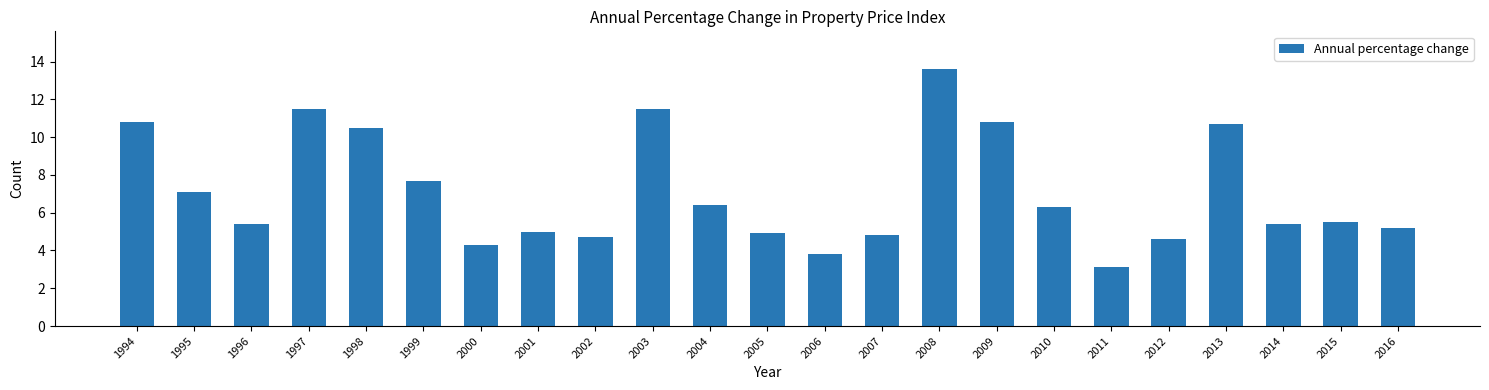

Where does the data first go above 5?

1994